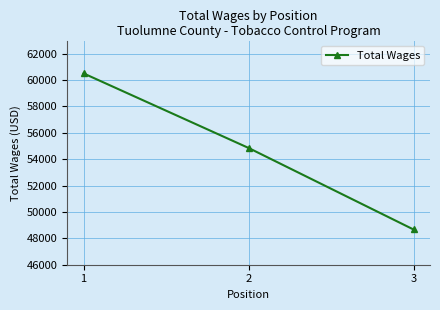

Where is the data nearest to the value 54590?

2